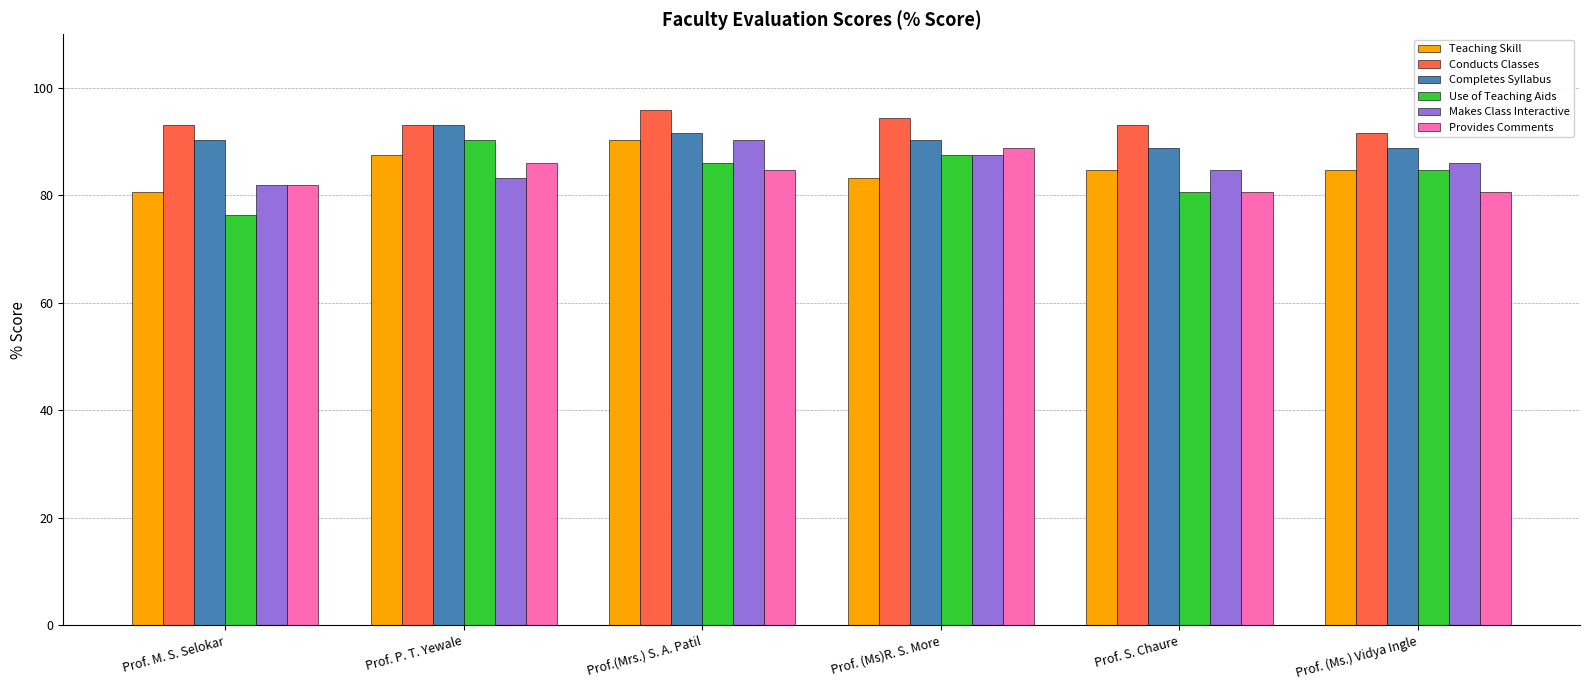

Which series changed the most between Prof. M. S. Selokar and Prof. P. T. Yewale?

Use of Teaching Aids